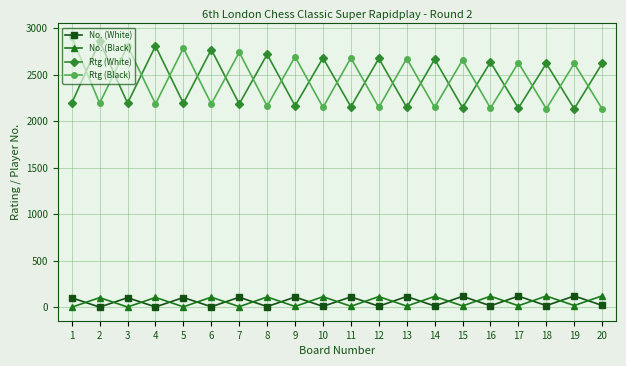

What is the maximum value for No. (Black)?

123